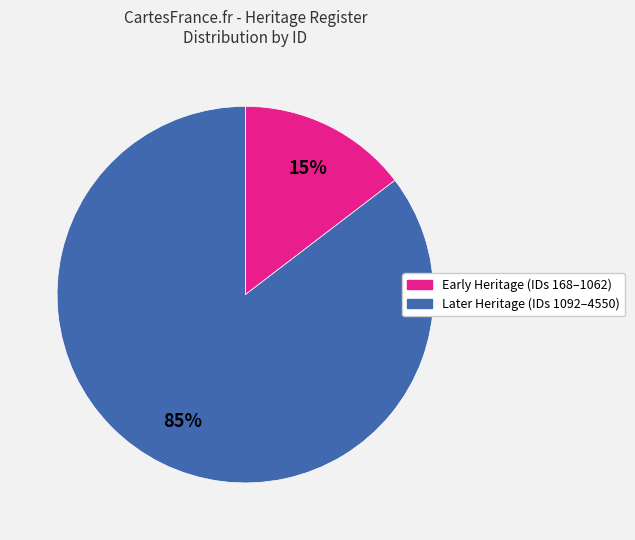

How many slices are in this pie chart?

2